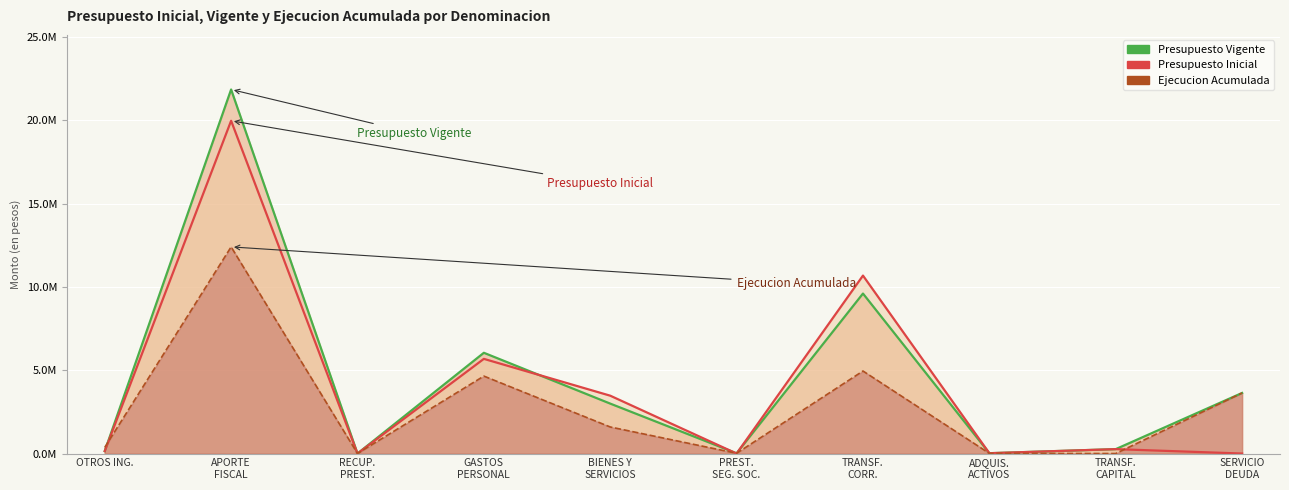

List the series in order of their overall mean, highest first.

Presupuesto Vigente, Presupuesto Inicial, Ejecucion Acumulada